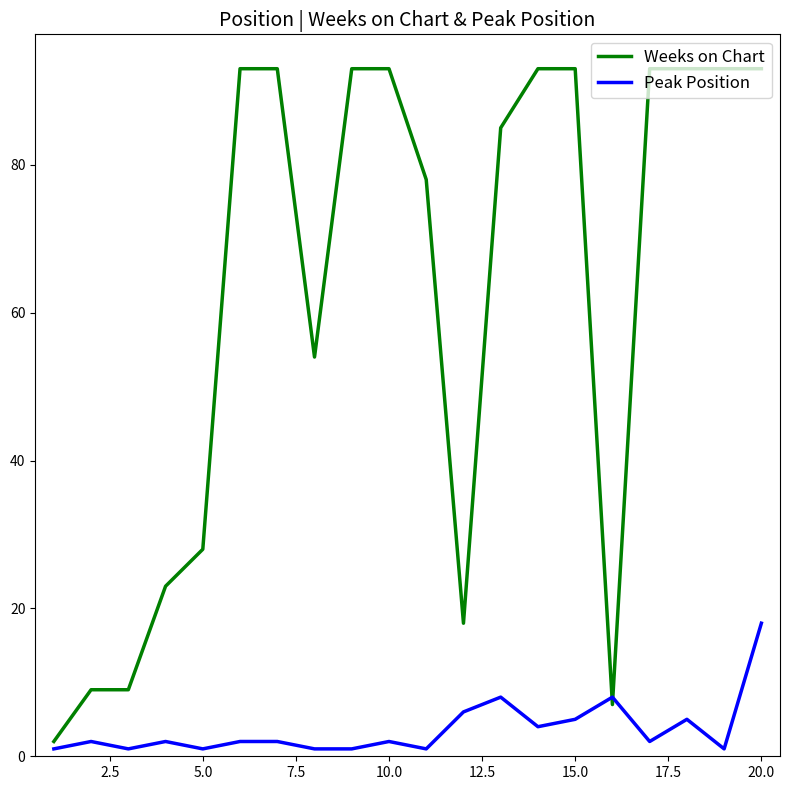

What is the greatest value displayed?

93